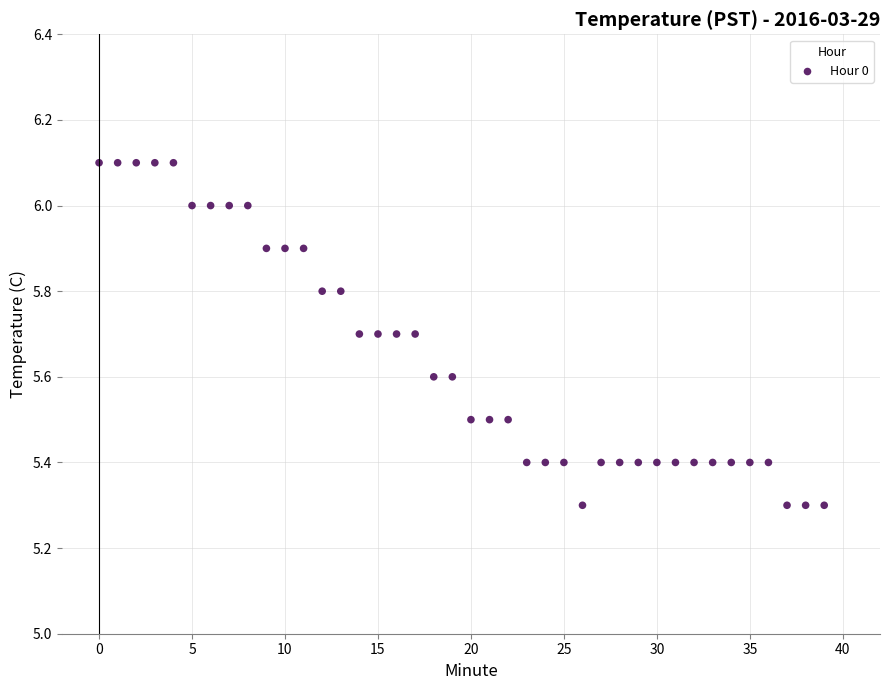

What is the range of Y values (max minus min)?

0.8